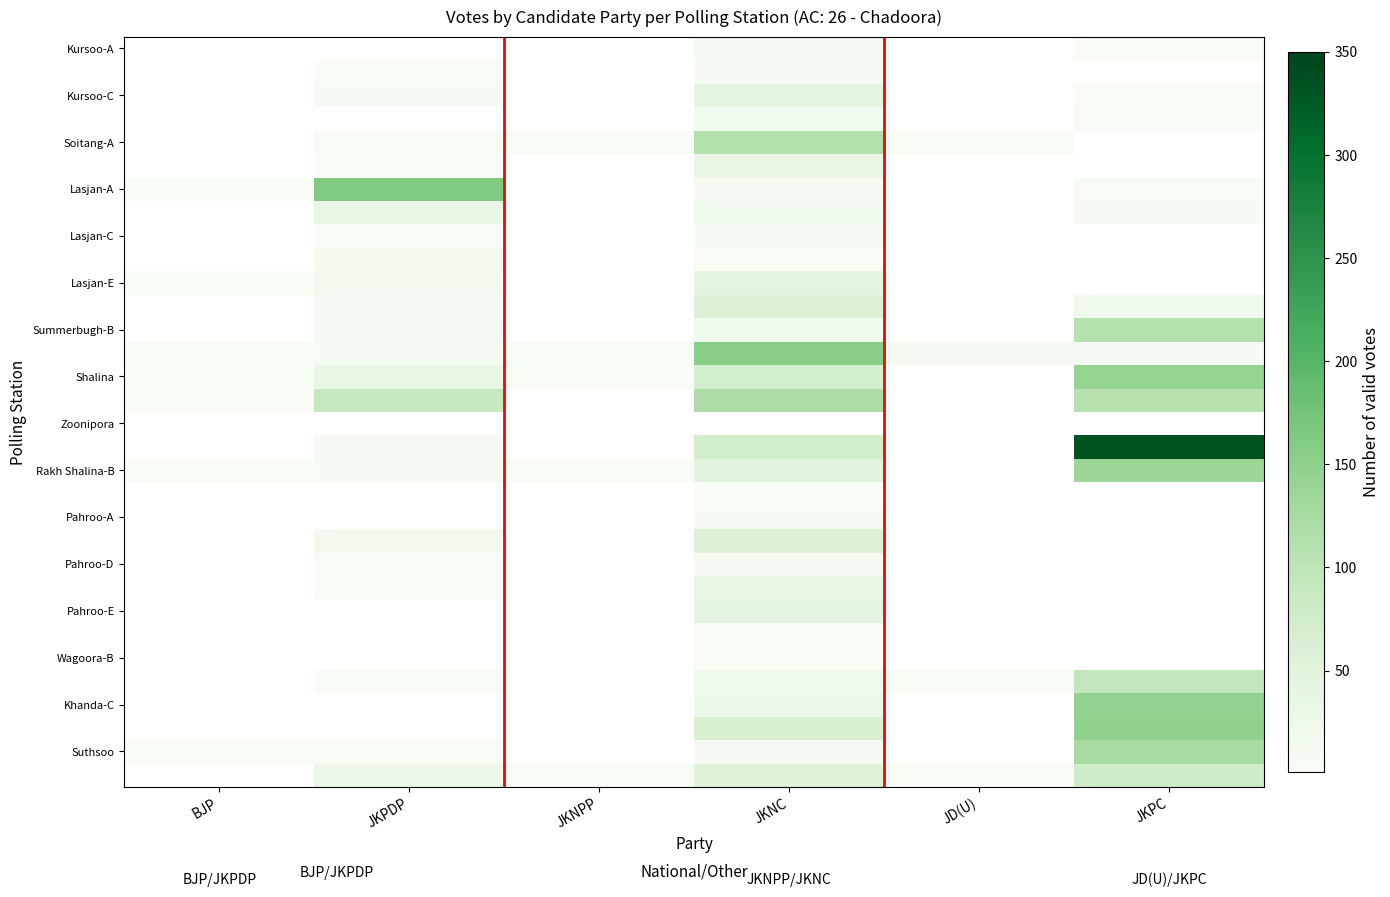

Between JKNPP and JD(U), which is larger?

JD(U)